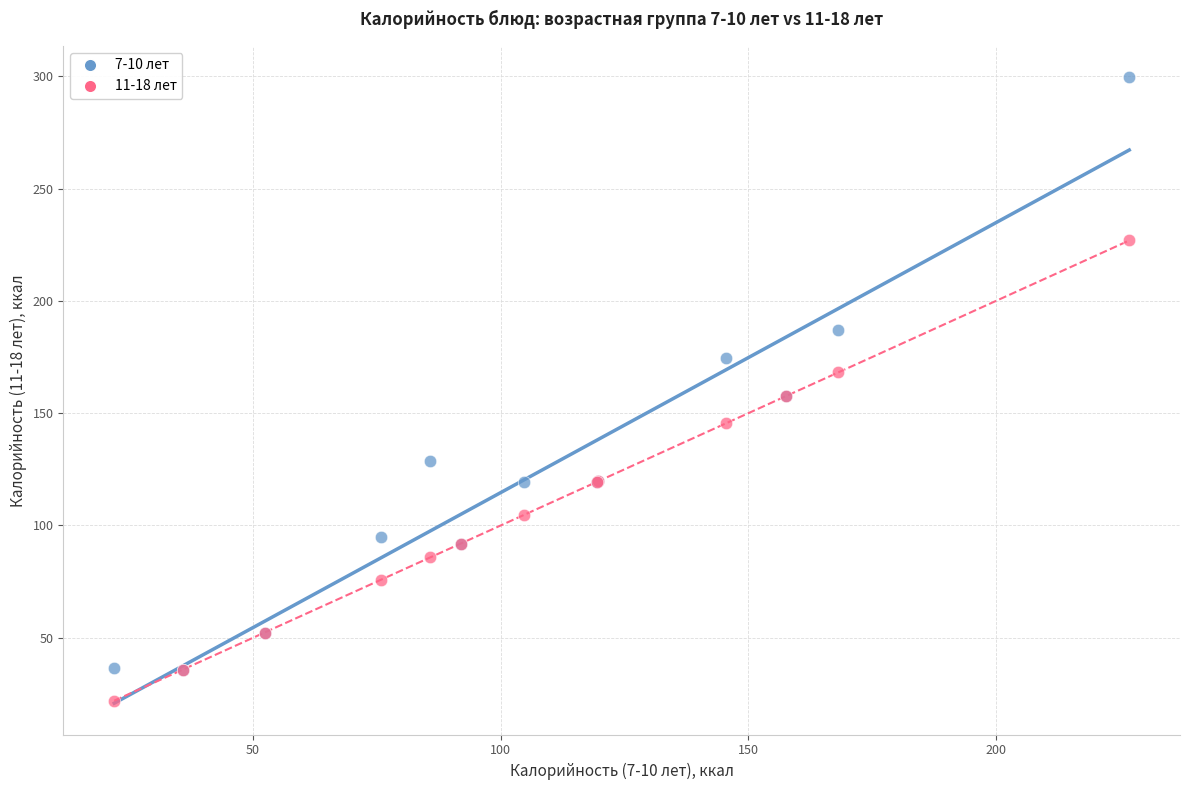

Which series has the widest spread of Y values?

7-10 лет